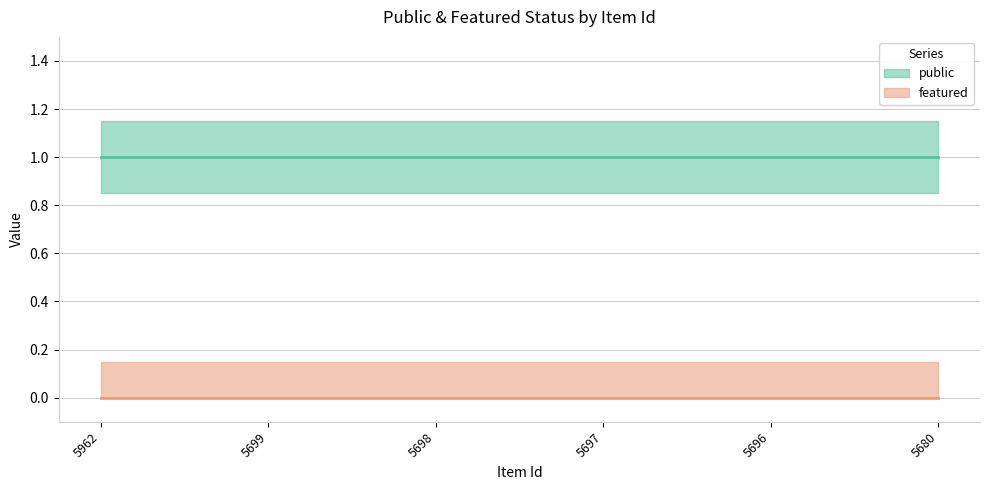

How many lines are shown in the chart?

2